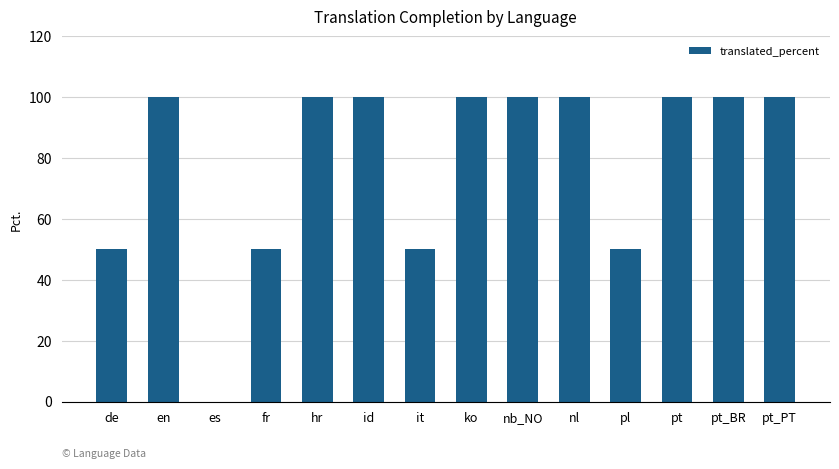

How many values are above zero?

13